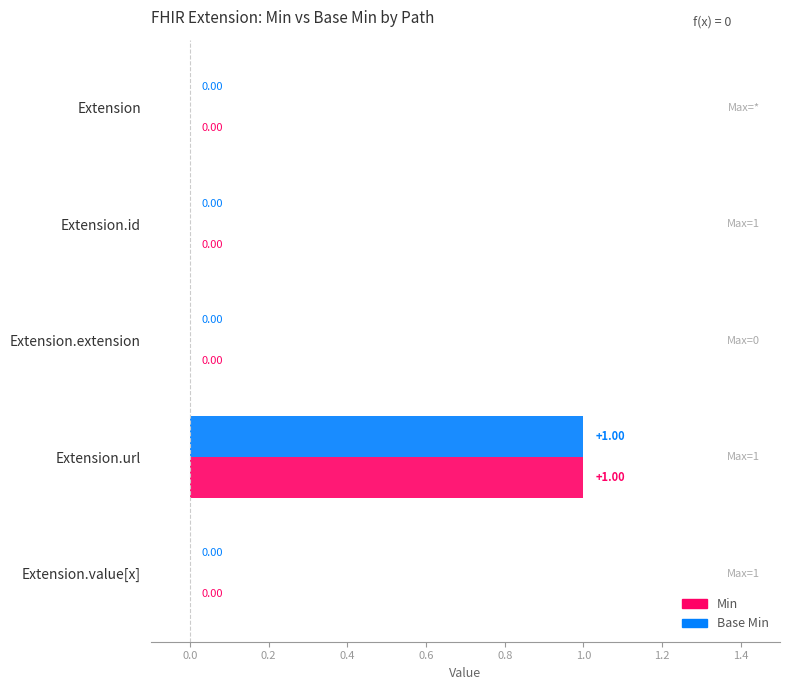

At which category is the sum across all series the highest?

Extension.url